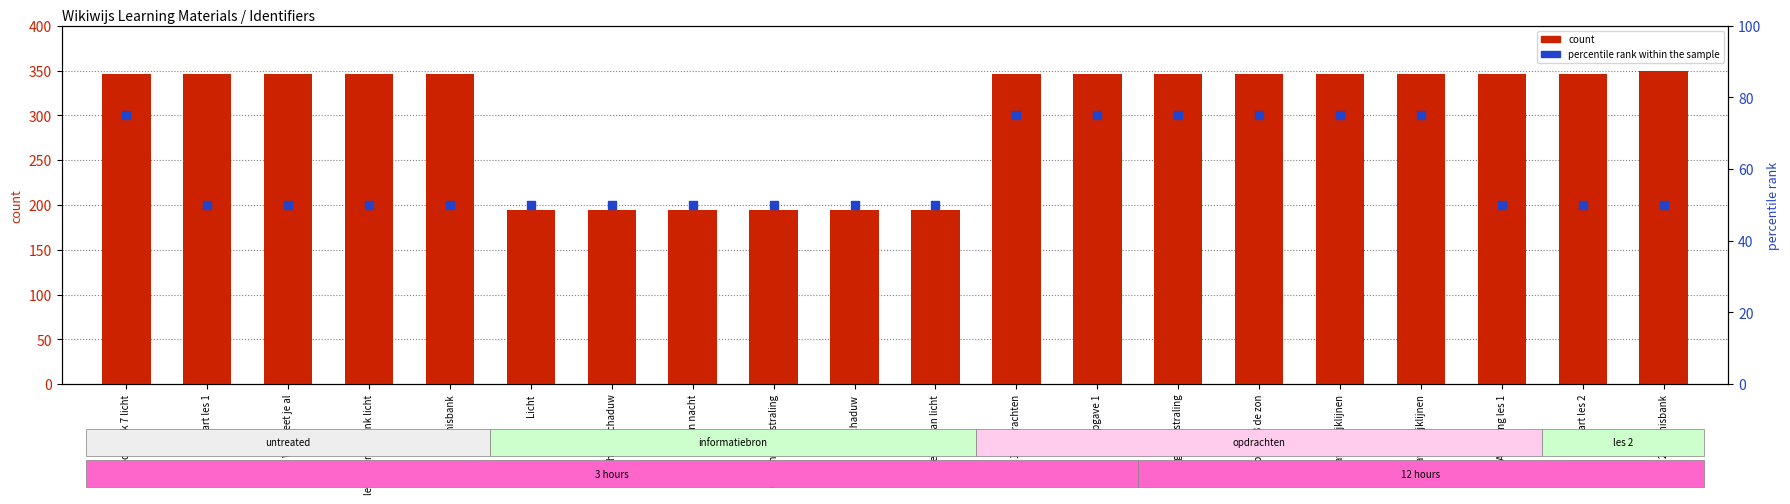

Which series has the largest total across all categories?

count